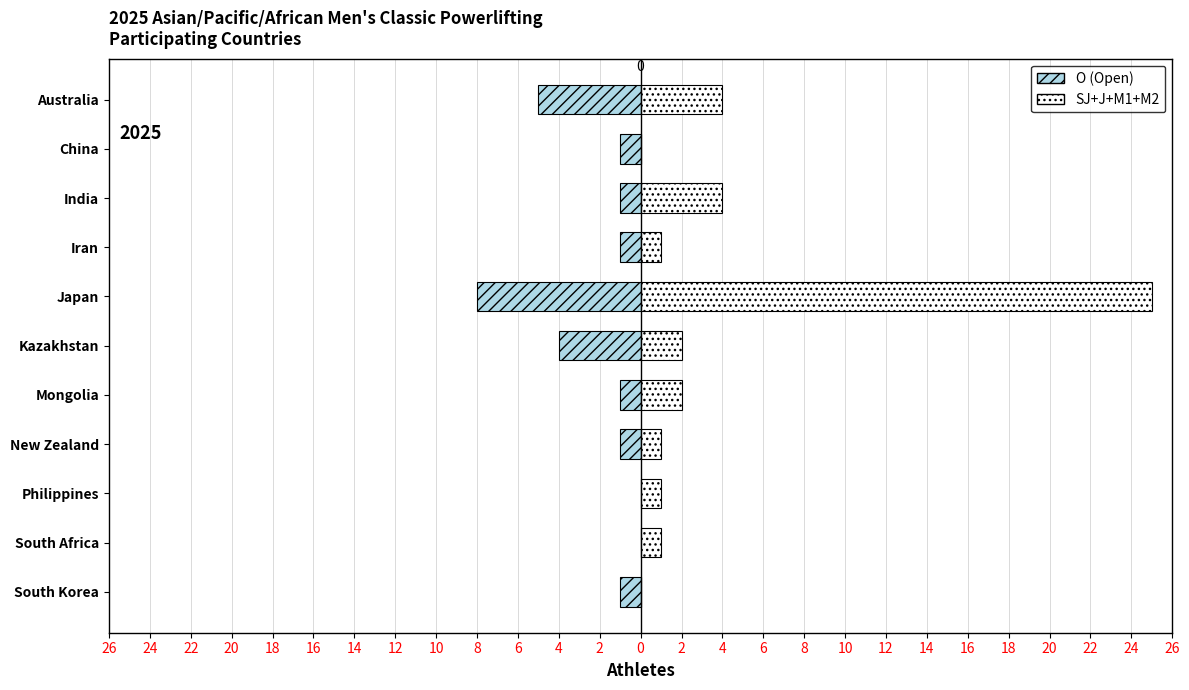

List the series in order of their peak value, lowest first.

O (Open), SJ+J+M1+M2